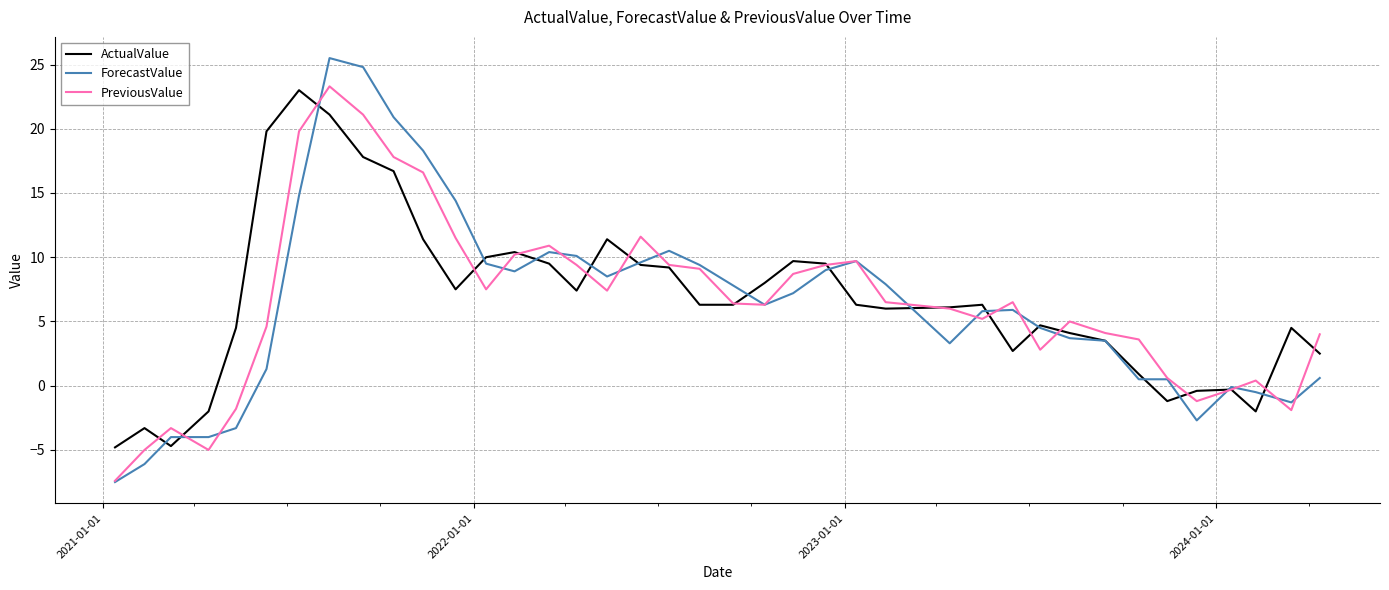

What is the minimum value for ForecastValue?

-7.5